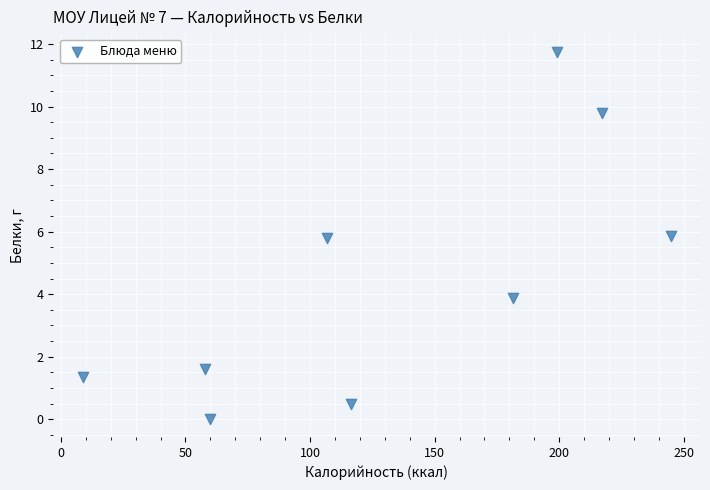

What is the range of Y values (max minus min)?

11.7